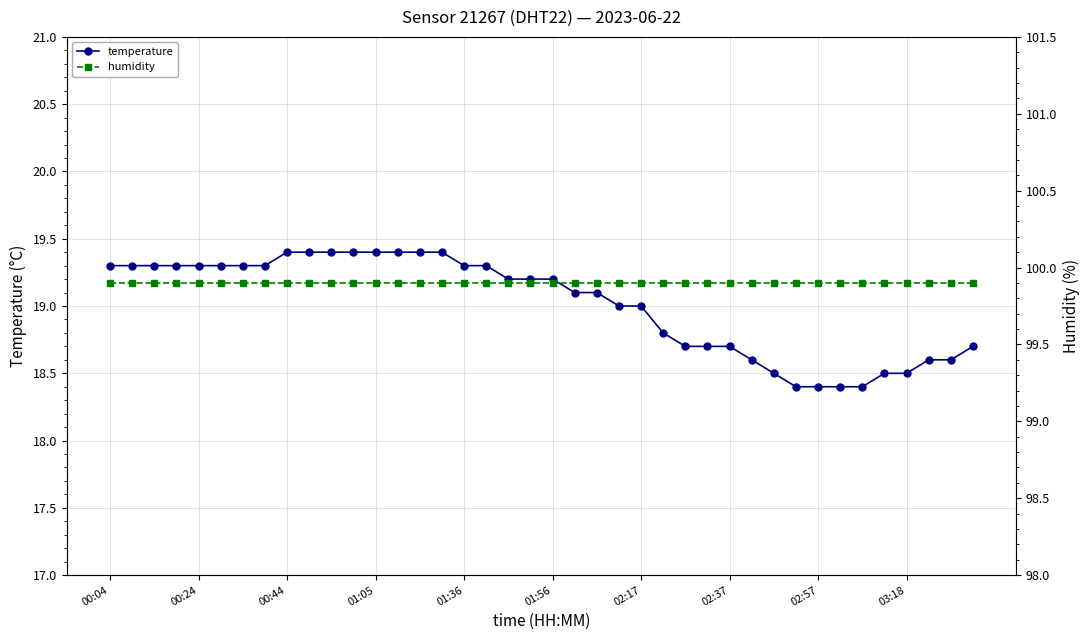

What is the spread (max minus min) of values at 21?

80.8